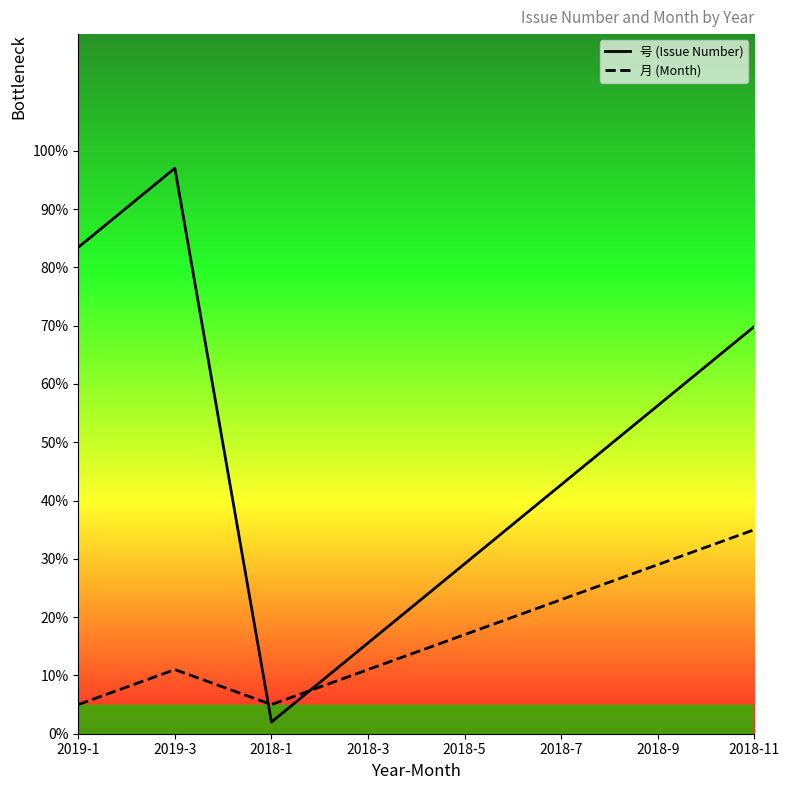

Rank the series by their maximum value, from highest to lowest.

号 (Issue Number), 月 (Month)